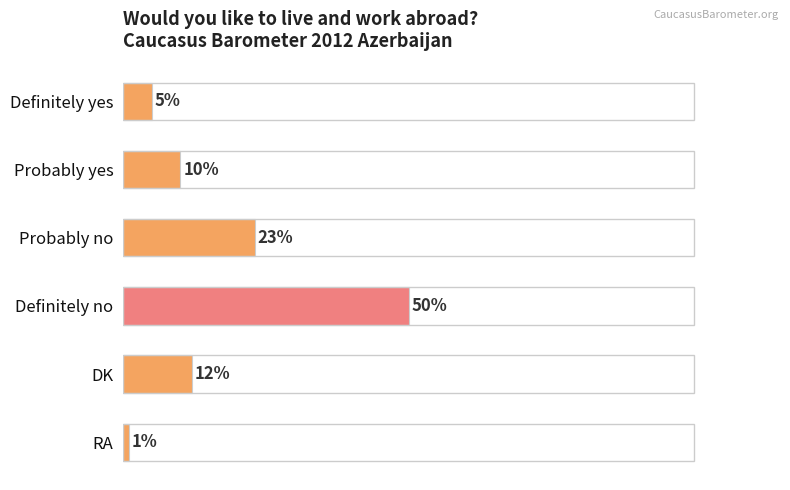

Which category has the lowest value across all series?

RA